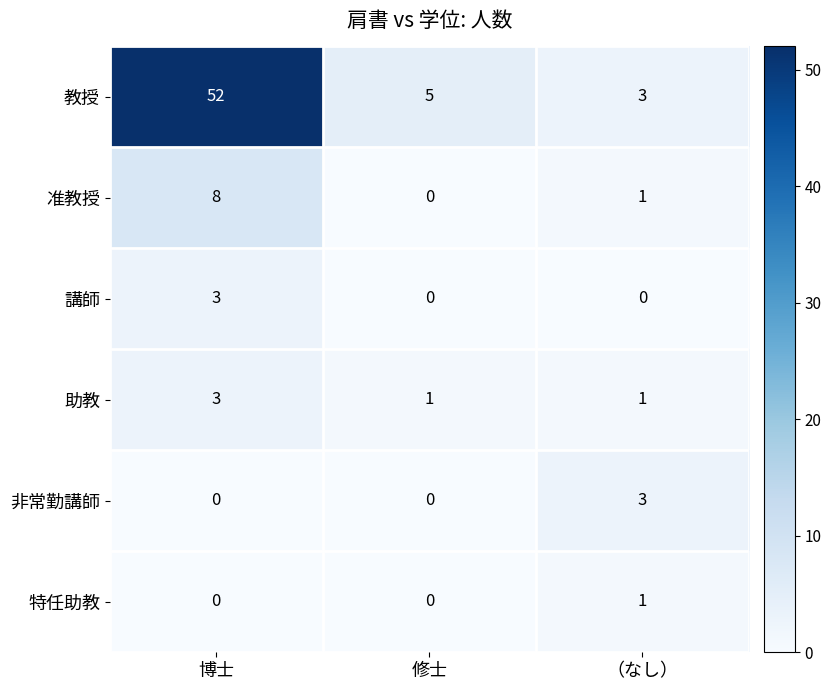

Read the 准教授 value at 博士.

8